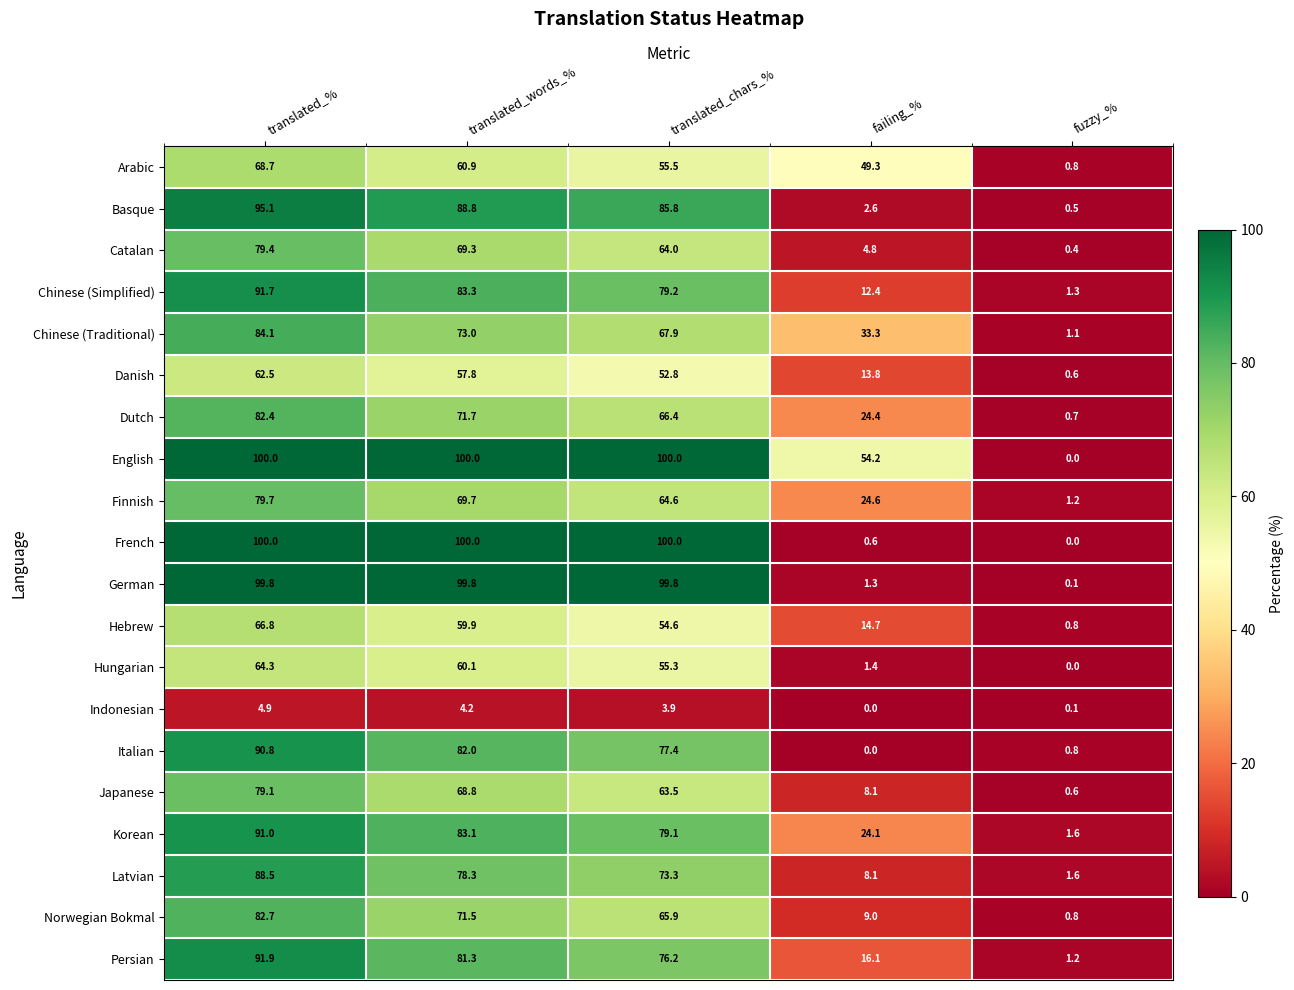

The Dutch series shows 35.1 at failing_%. True or false?

False